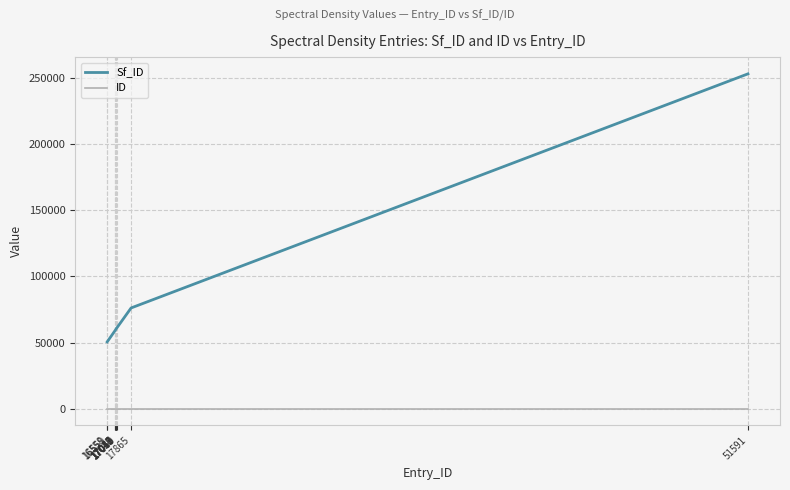

True or false: Sf_ID and ID cross at least once.

False